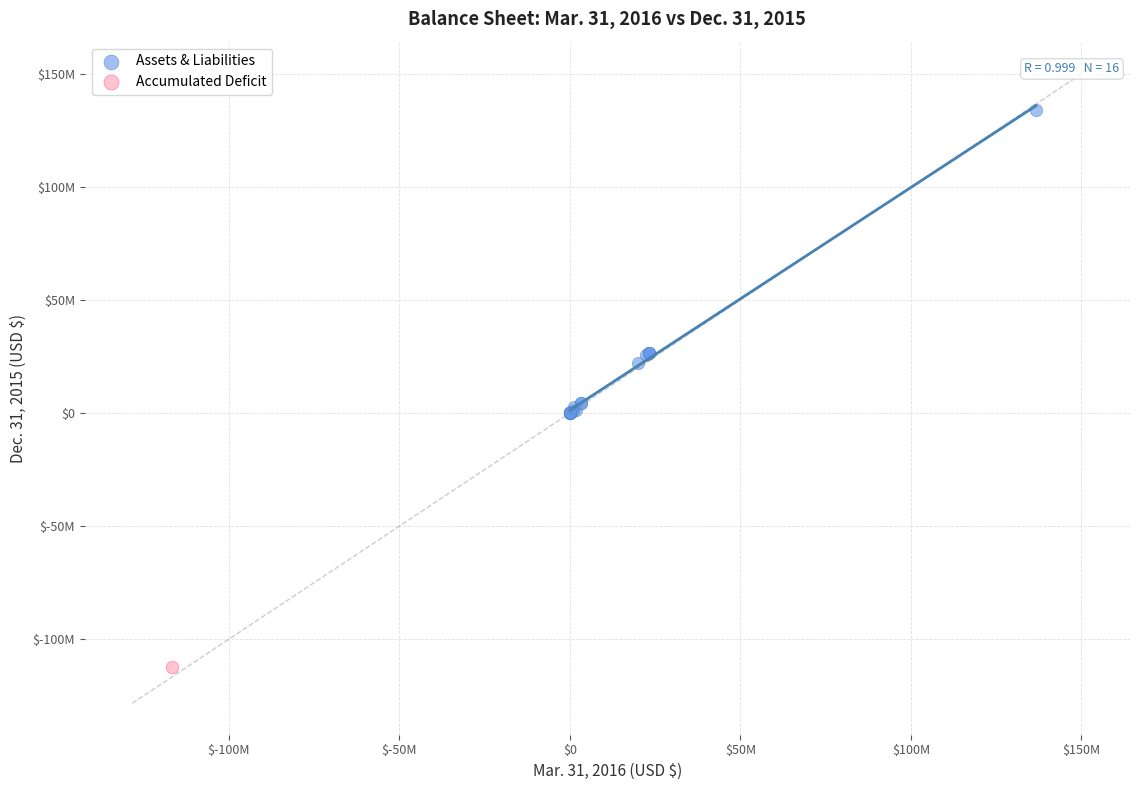

What are all the series names shown in the legend?

Assets & Liabilities, Accumulated Deficit